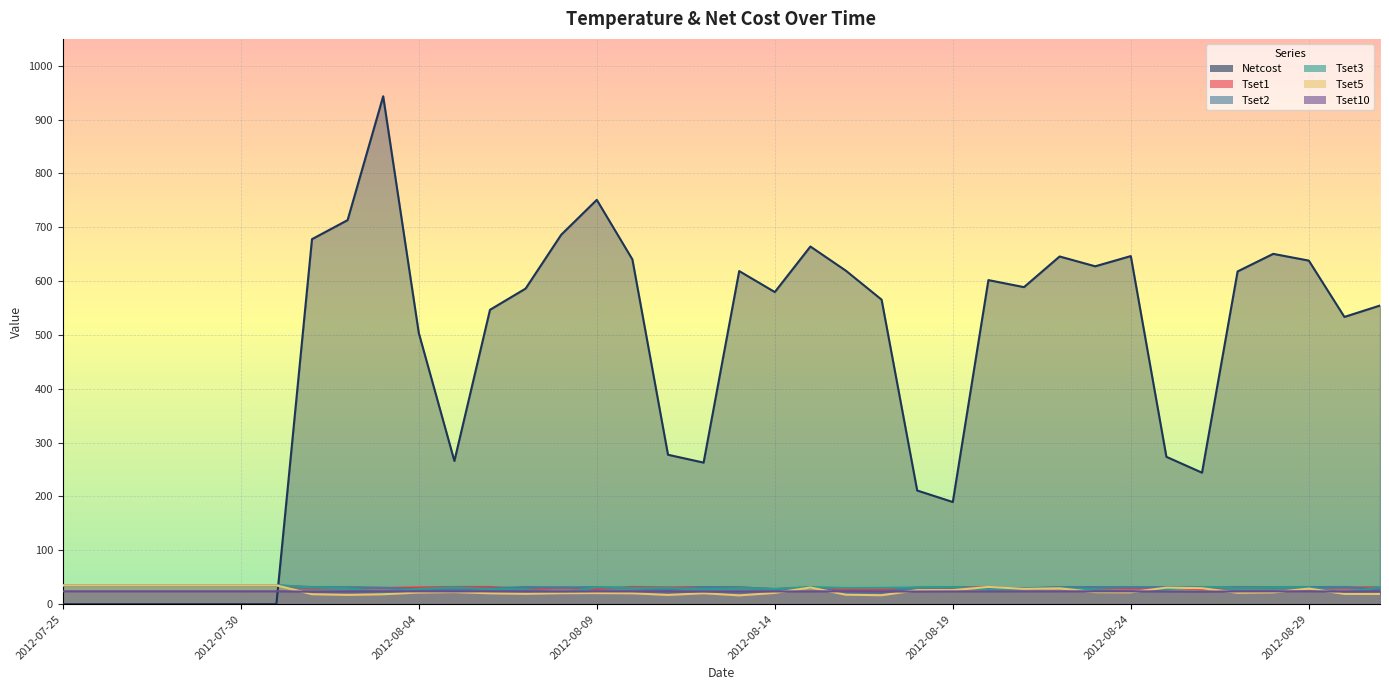

At 2012-08-01, list the series in order from largest to smallest.

Netcost, Tset2, Tset3, Tset1, Tset10, Tset5